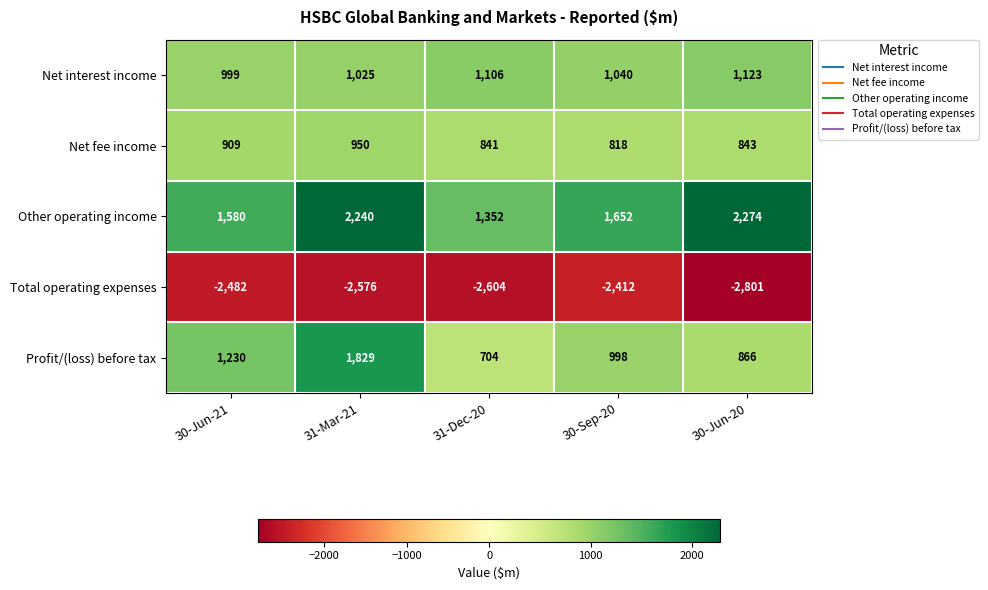

Which label corresponds to the smallest value in the chart?

30-Jun-20